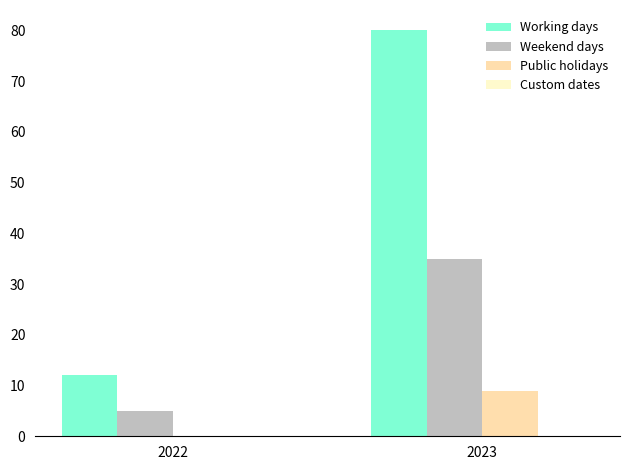

Reading right to left, transcribe all the data shown in this chart.

Working days: 2023=80	2022=12
Weekend days: 2023=35	2022=5
Public holidays: 2023=9	2022=0